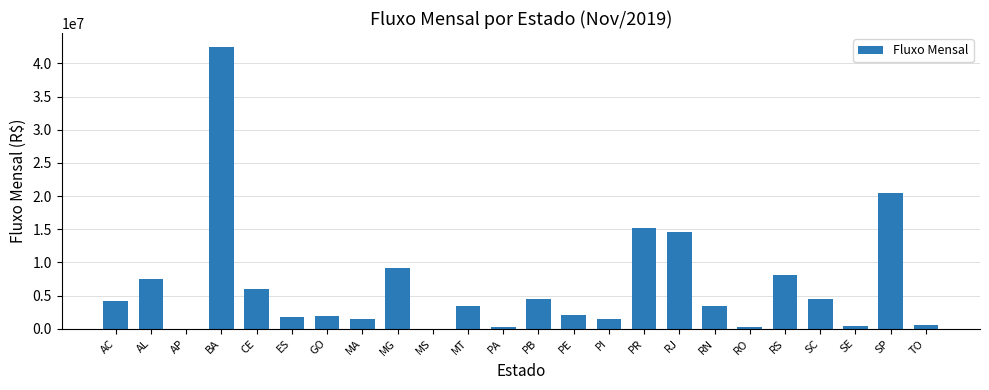

Are the bars horizontal?

No